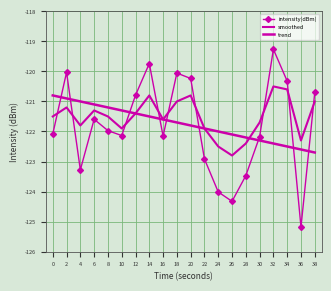

List the series in order of their peak value, lowest first.

trend, smoothed, intensity(dBm)